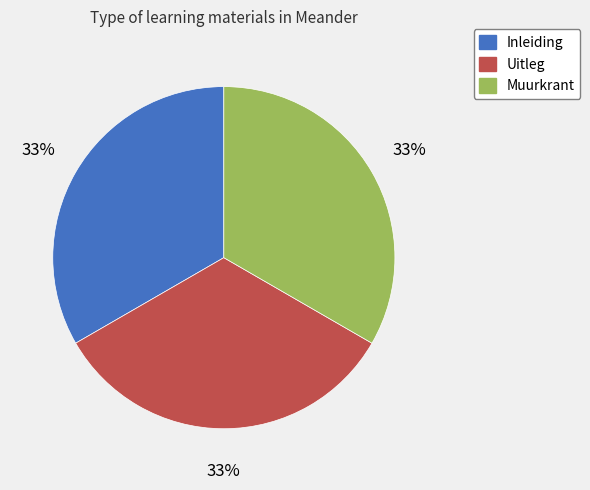

Is there a majority slice in this chart?

No